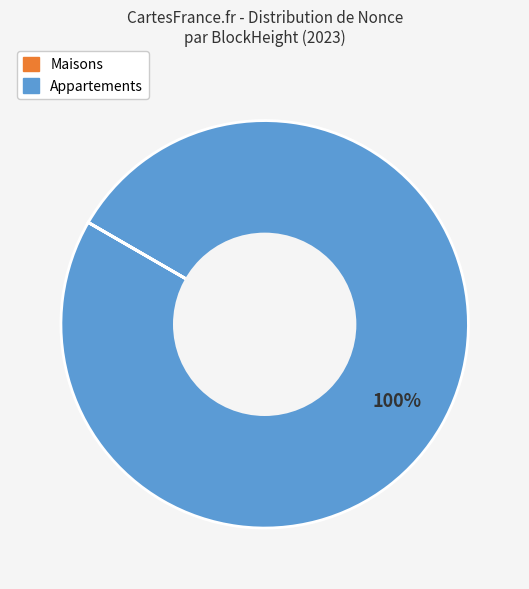

To the nearest percent, what is the average slice percentage?

50%